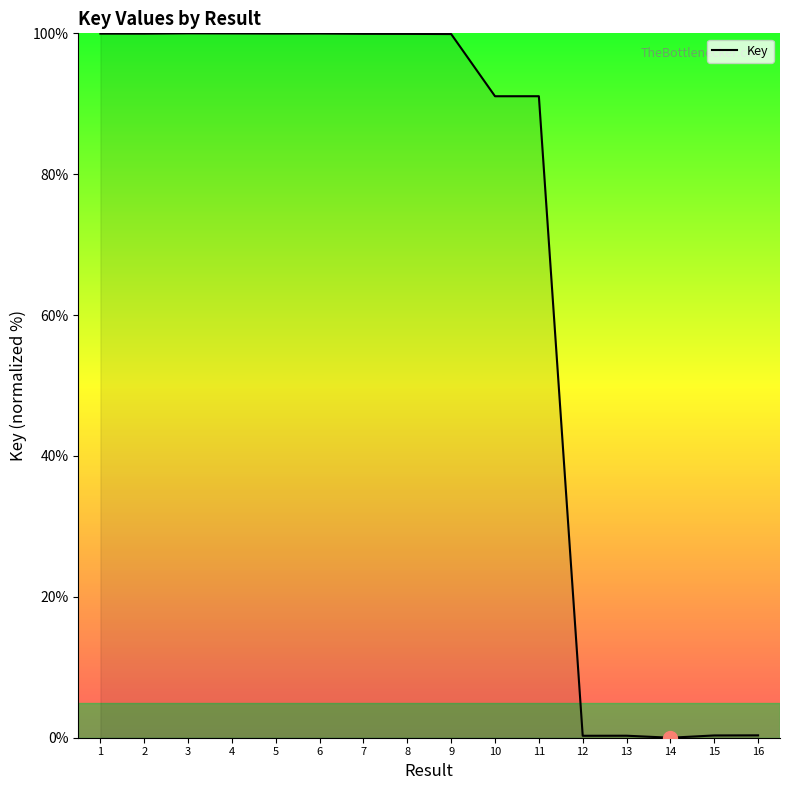

Count the number of values greater than 99.

9